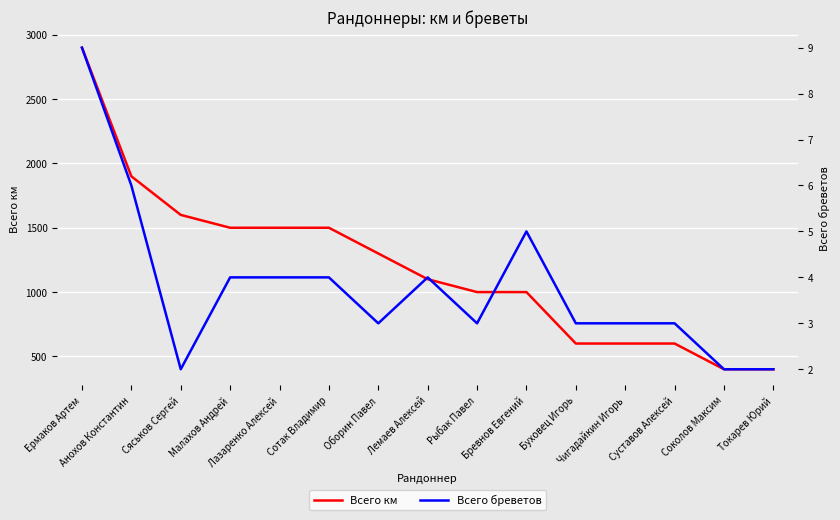

What position from the right is Рыбак Павел?

7